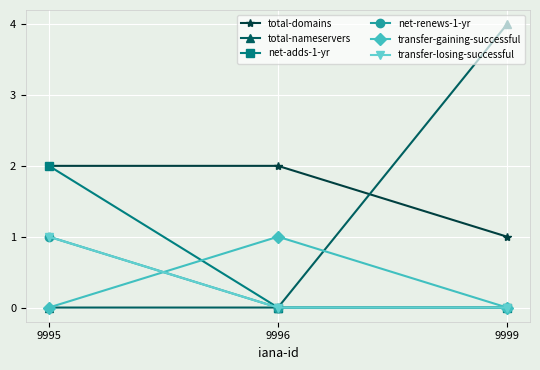

What is the maximum value shown in the chart?

4